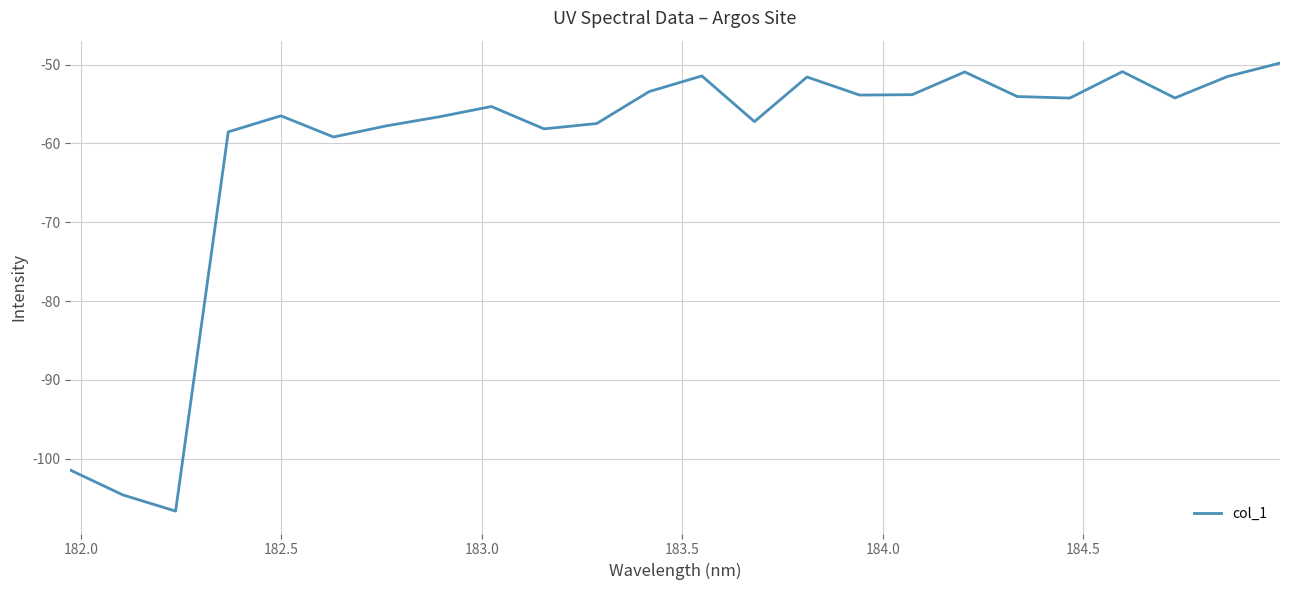

What is the minimum value shown in the chart?

-106.7